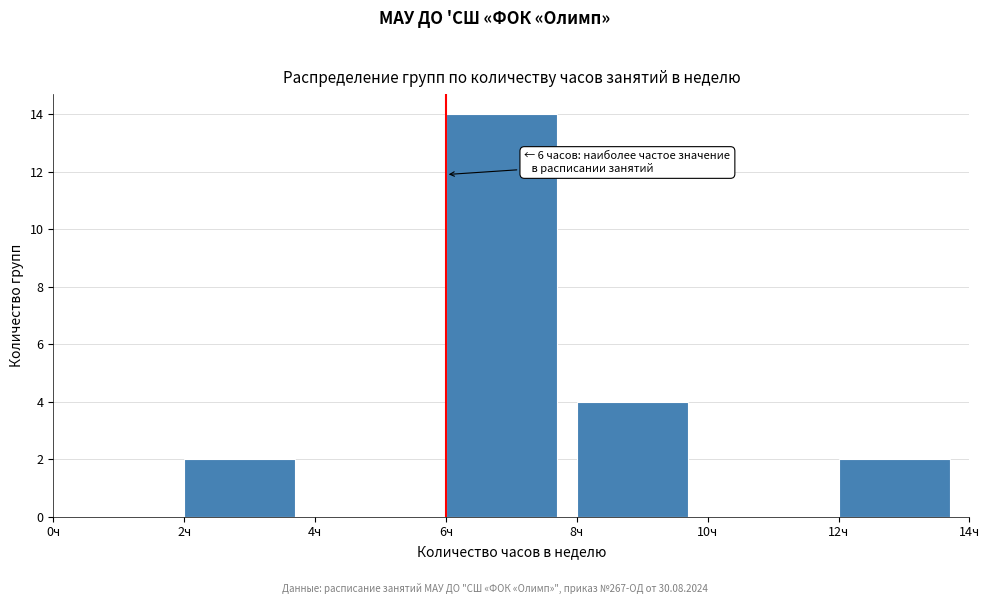

Which range on the x-axis has the tallest bar?

6 to 8